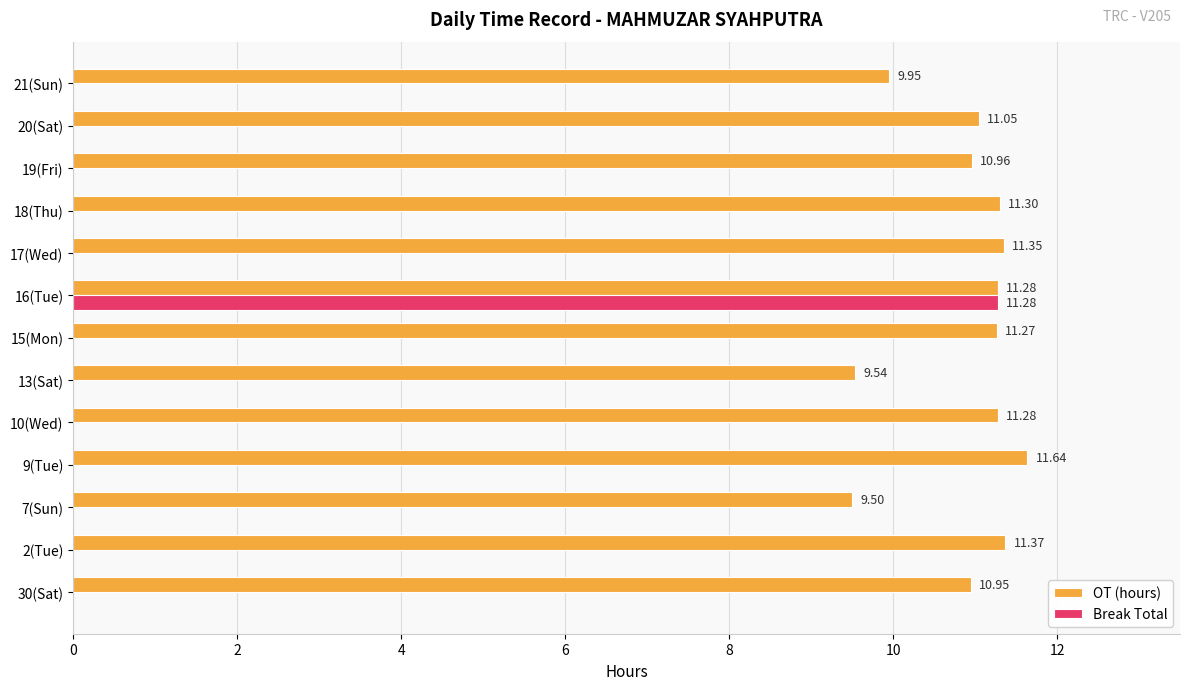

What is the sum of the OT (hours) values at 21(Sun) and 19(Fri)?

20.9